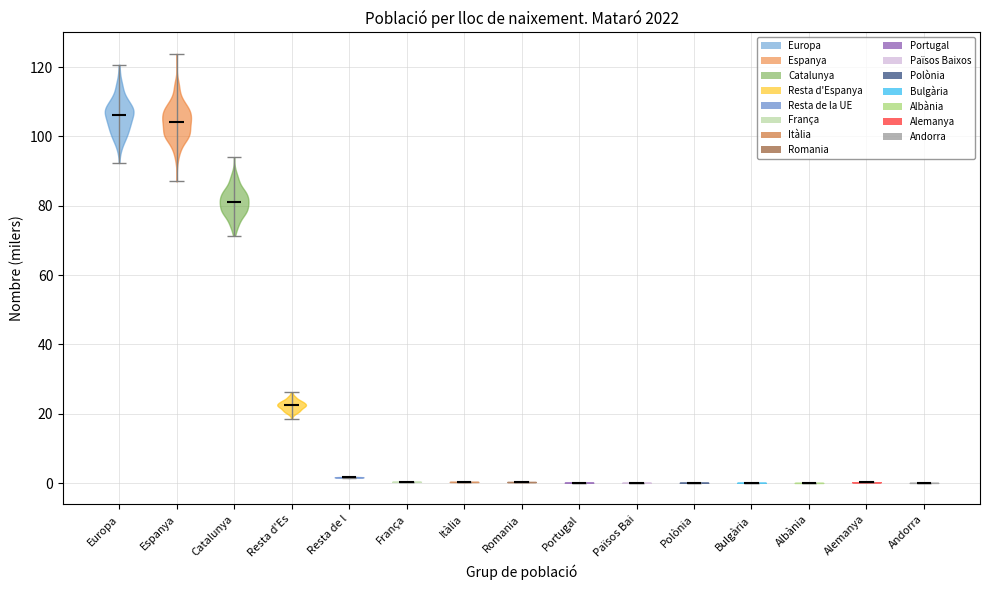

Reading left to right, read every violin against the y-axis: where its median line is, and the lowest and highest points it reaches. The values are not printed on the chart, so give them approximately, as read against the axis.

Europa: median line 106, lowest point 92, highest point 120
Espanya: median line 104, lowest point 86, highest point 124
Catalunya: median line 82, lowest point 72, highest point 94
Resta d'Es: median line 22, lowest point 18, highest point 26
Resta de l: median line 2, lowest point 2, highest point 2
França: median line 0, lowest point 0, highest point 0
Itàlia: median line 0, lowest point 0, highest point 0
Romania: median line 0, lowest point 0, highest point 0
Portugal: median line 0, lowest point 0, highest point 0
Països Bai: median line 0, lowest point 0, highest point 0
Polònia: median line 0, lowest point 0, highest point 0
Bulgària: median line 0, lowest point 0, highest point 0
Albània: median line 0, lowest point 0, highest point 0
Alemanya: median line 0, lowest point 0, highest point 0
Andorra: median line 0, lowest point 0, highest point 0